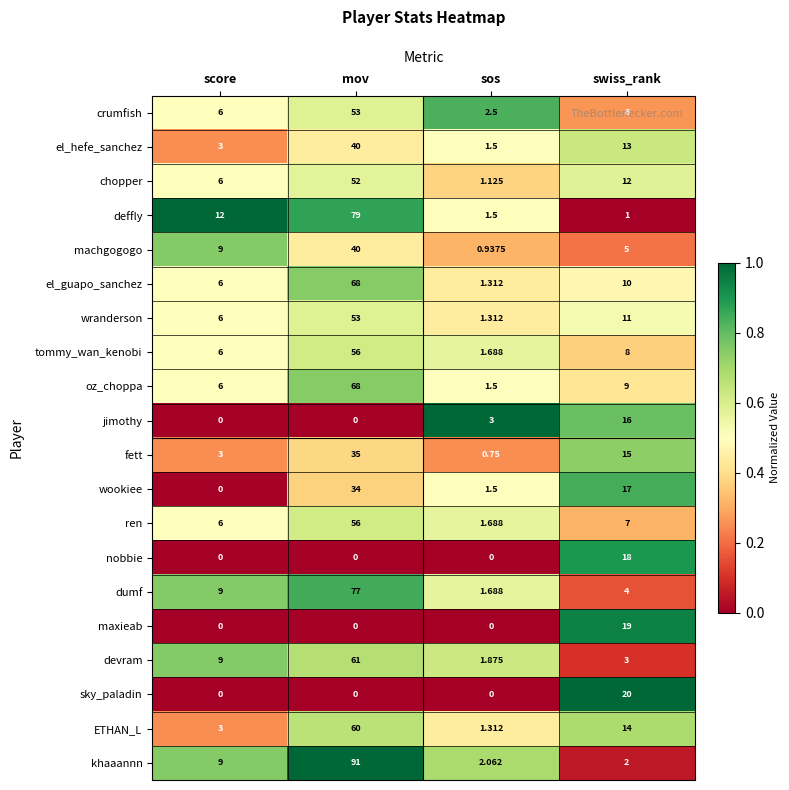

Where is dumf nearest to the value 39?

score